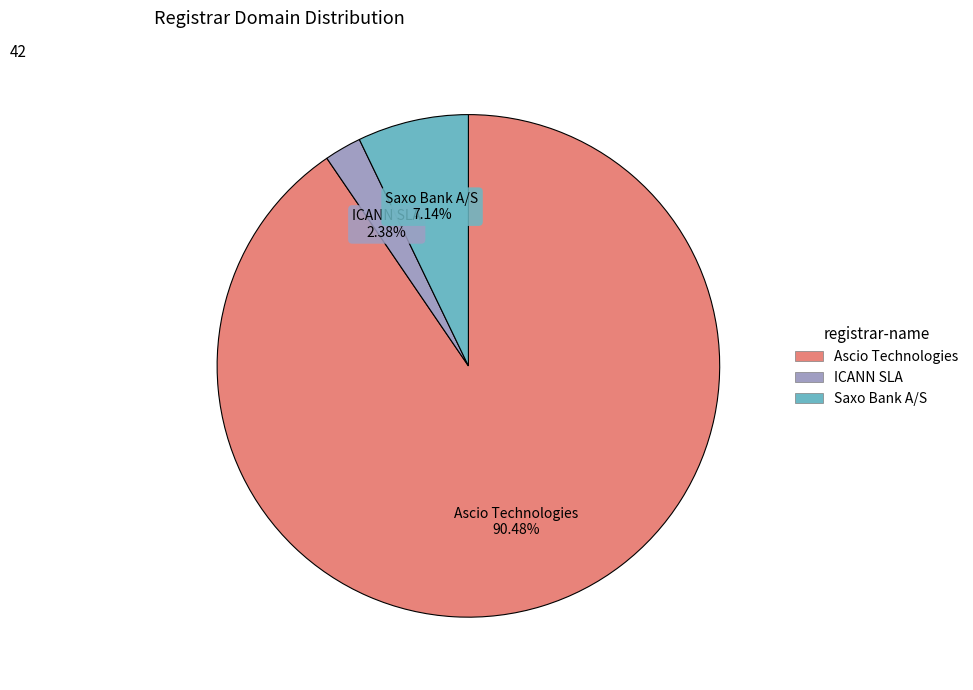

What portion of the pie excludes Ascio Technologies?

9.5%